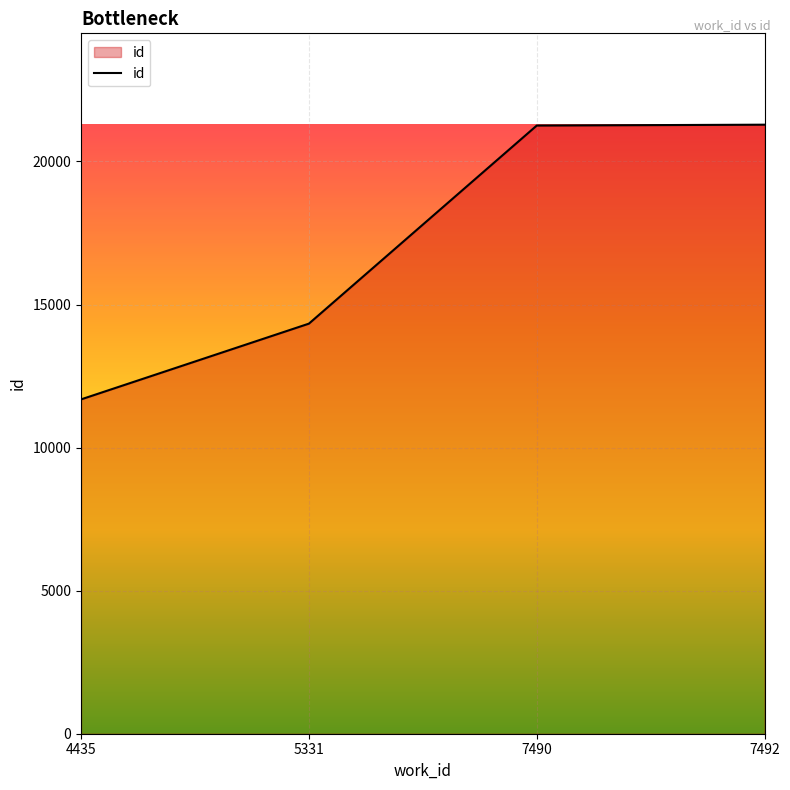

True or false: the data shows 9502 at 7490.

False